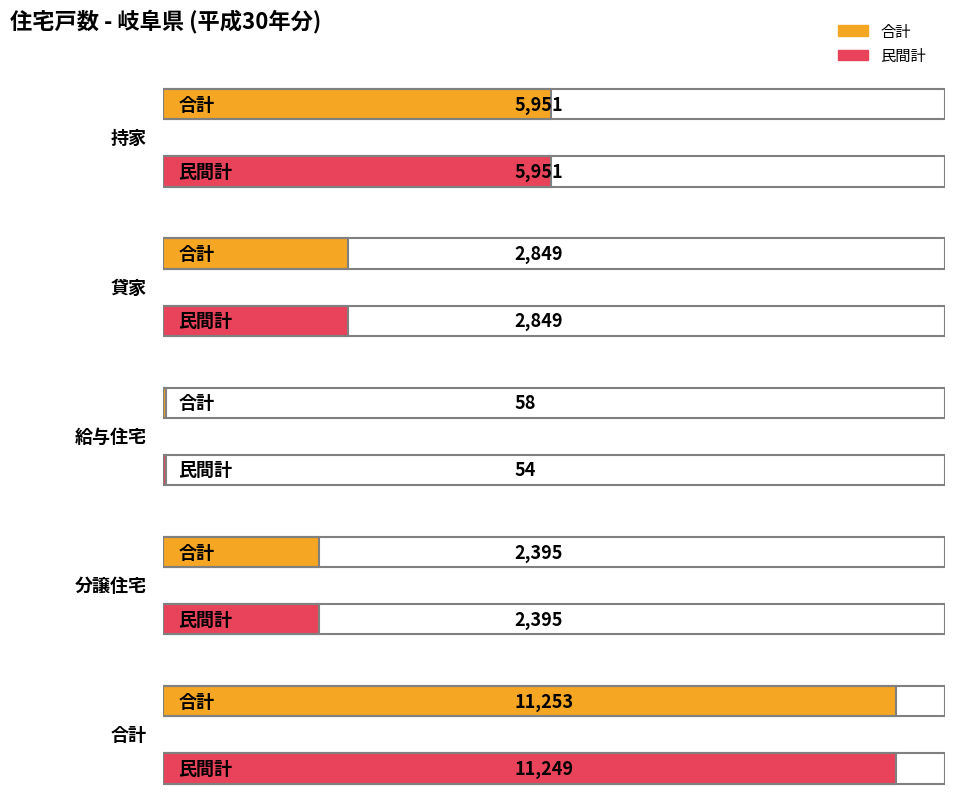

At 合計, list the series in order from largest to smallest.

合計, 民間計